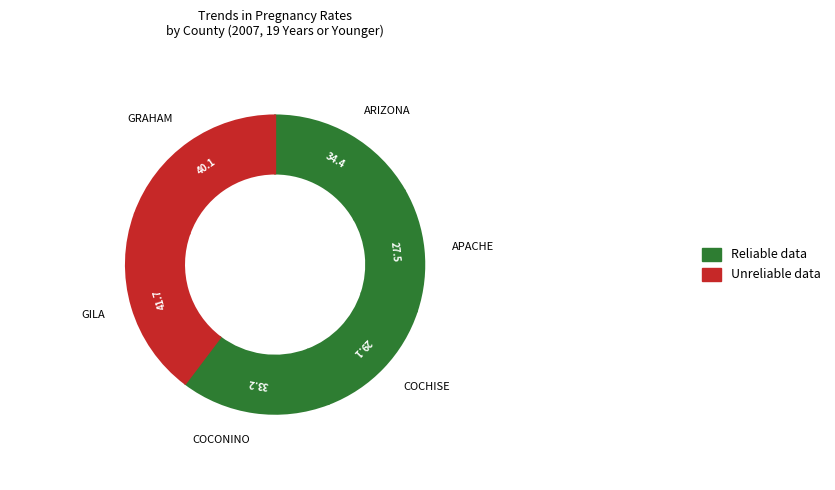

The GILA slice represents 13% of the pie. True or false?

False